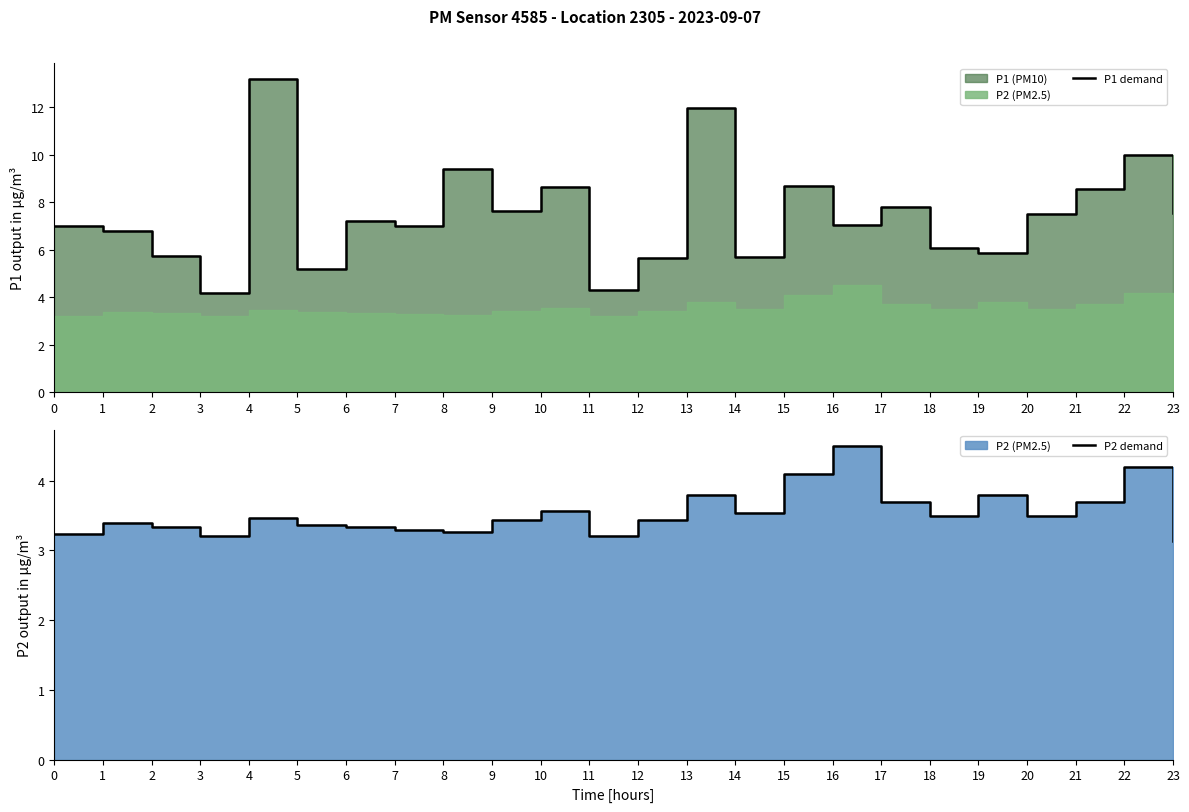

True or false: P1 demand has more than 1 interior local peaks.

True